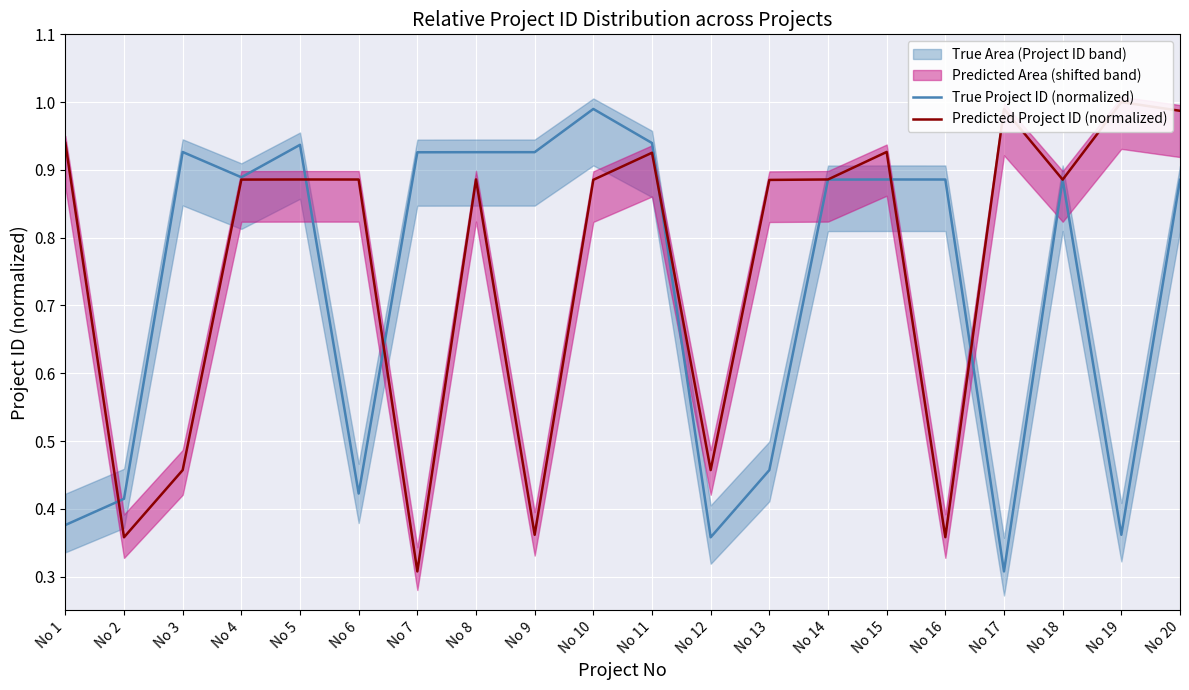

What is the value of the True Project ID (normalized) point at the 20th from the left?

0.9